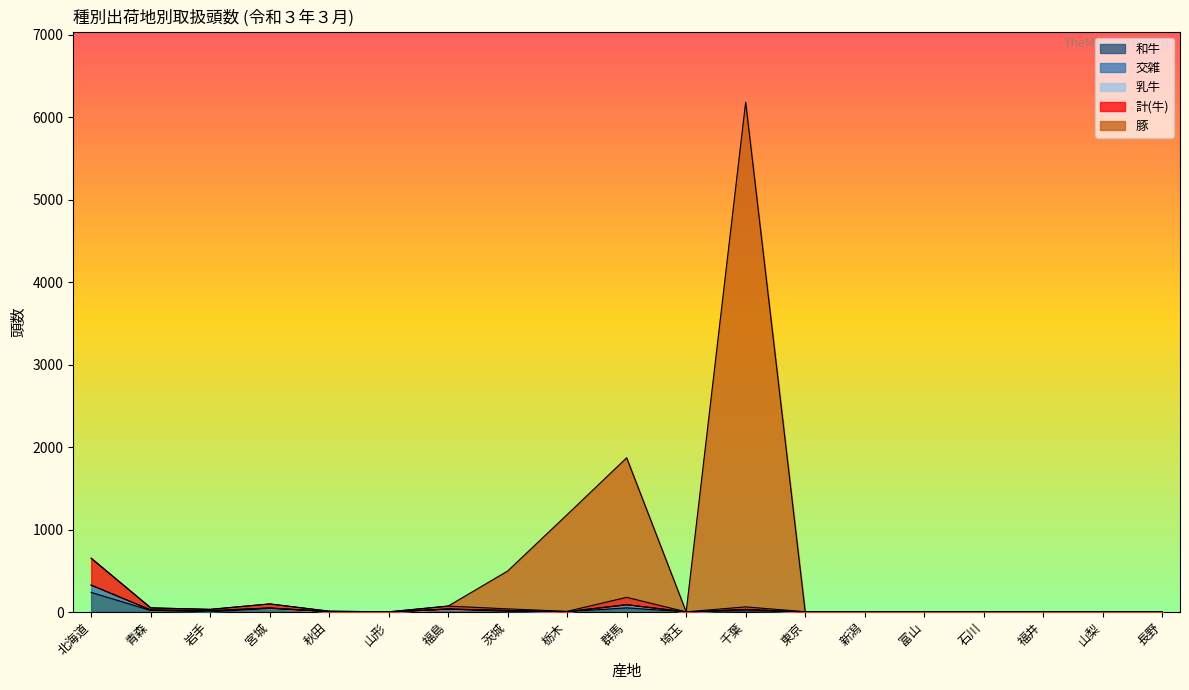

Is it true that 和牛 equals 0 at 新潟?

True